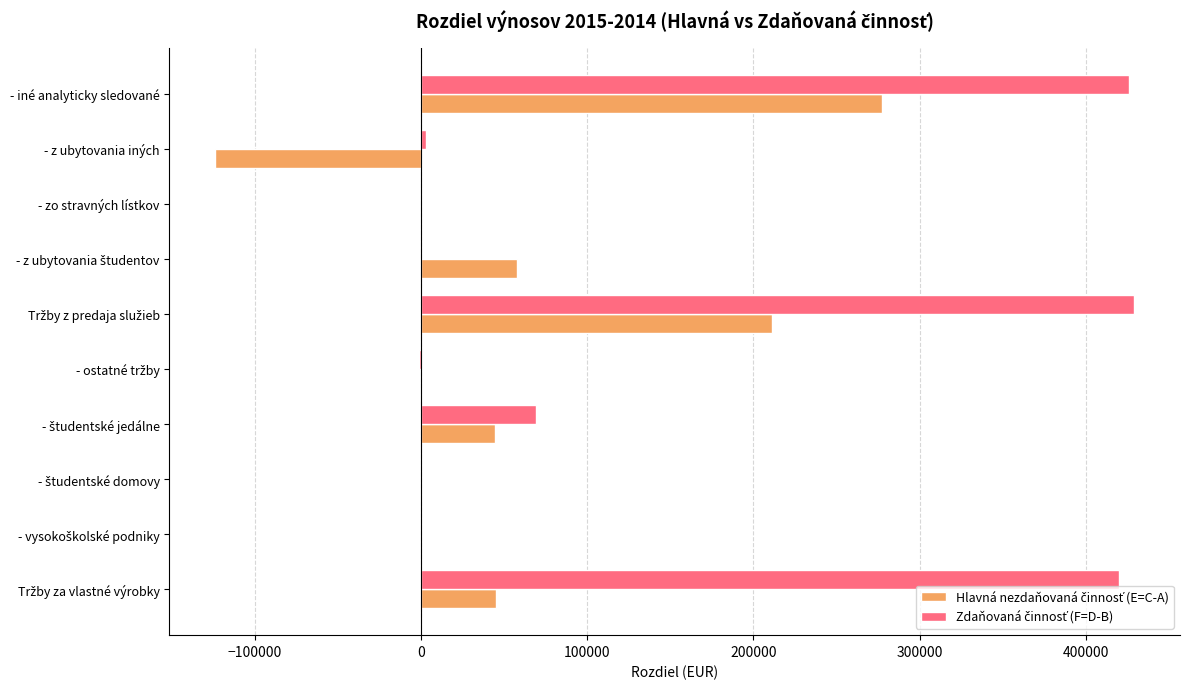

At which category is the sum across all series the highest?

- iné analyticky sledované